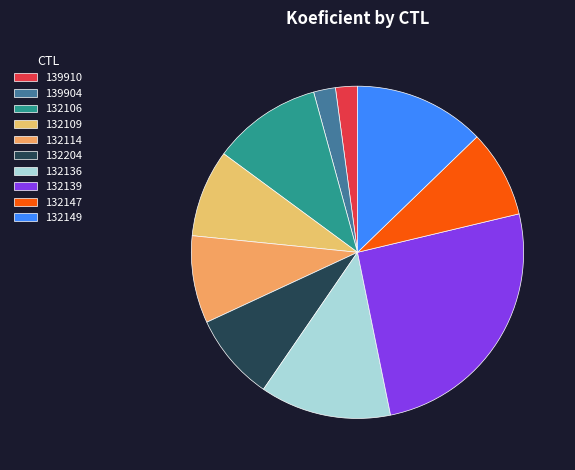

Does 139910 account for over 50% of the chart?

No